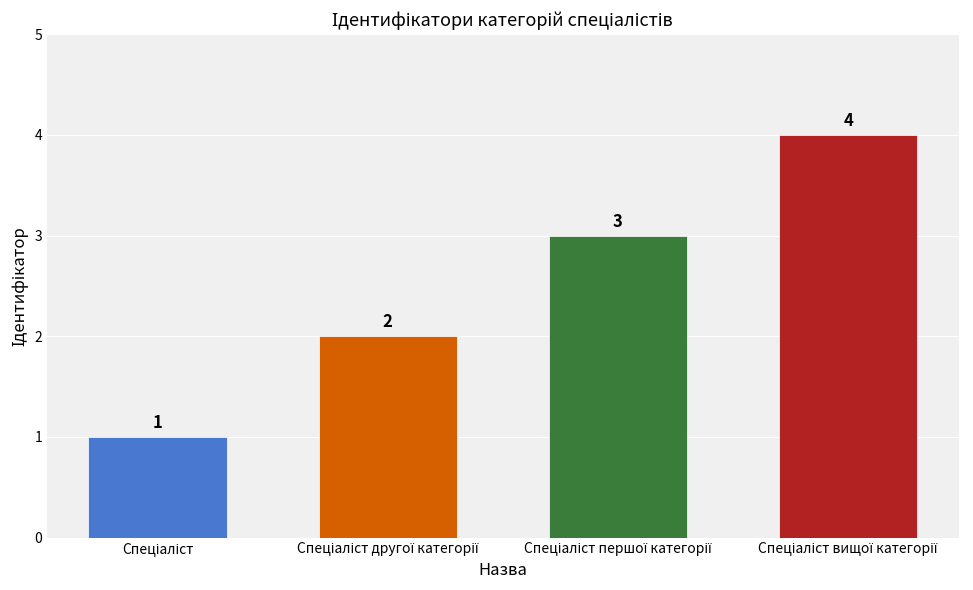

How many values are between 2 and 4?

3